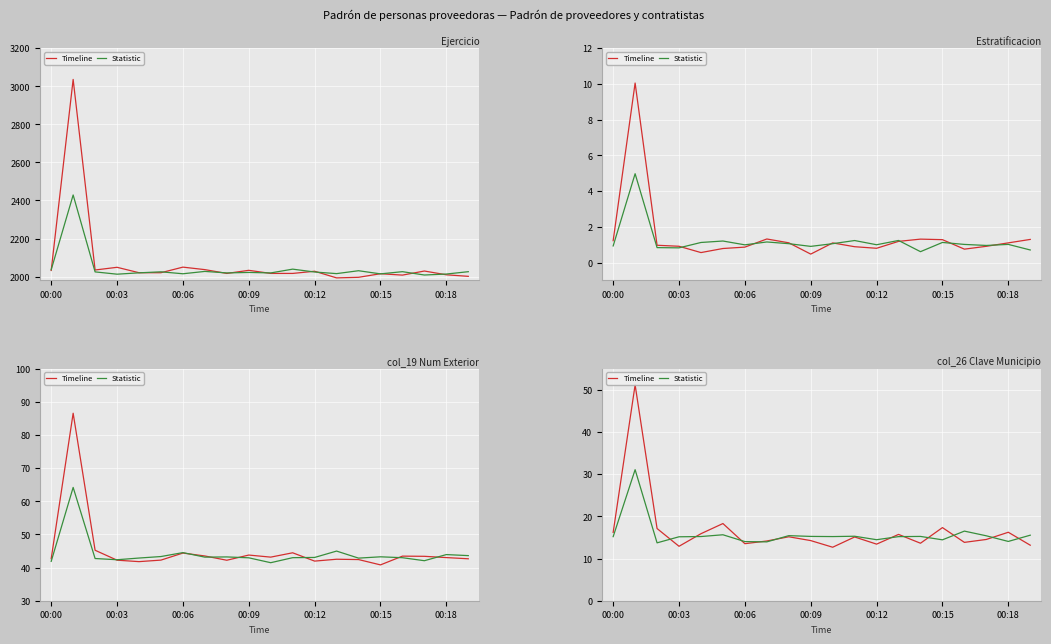

How many interior local peaks does the Statistic series have?

6